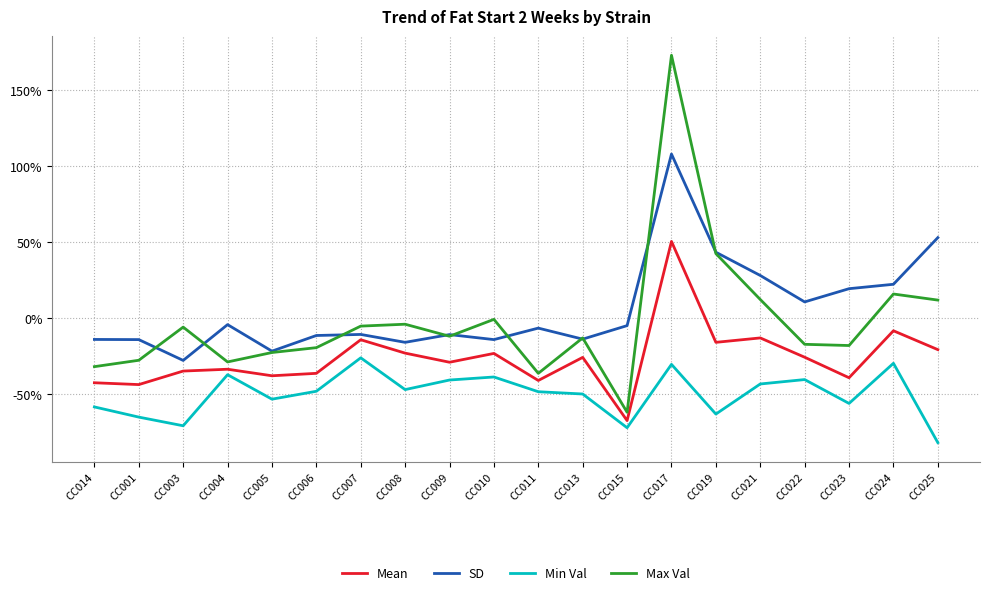

Which series ends up on top after the final intersection of Max Val and SD?

SD